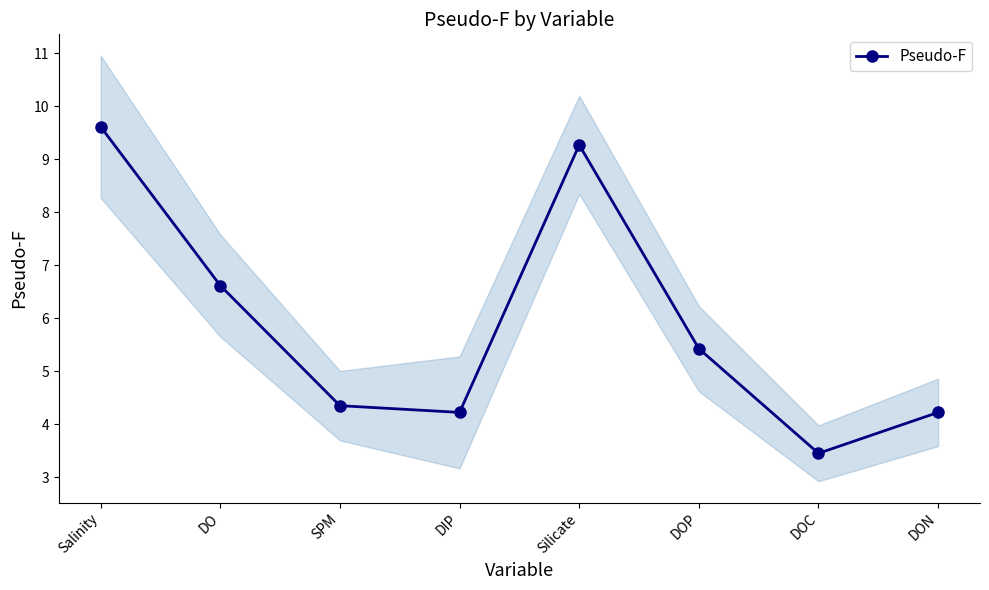

Which category has the lowest value across all series?

DOC